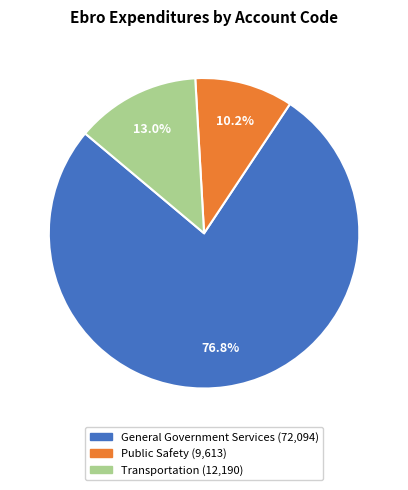

Count the number of slices in the pie.

3